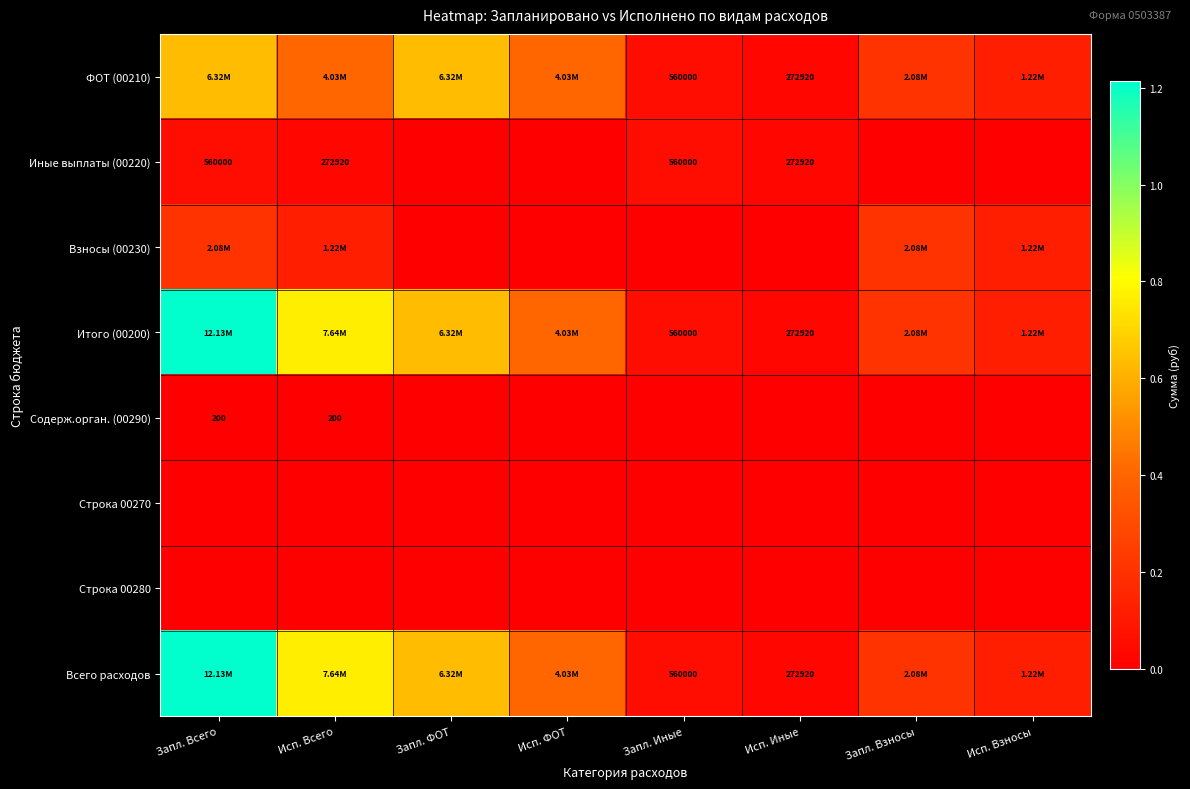

Rank the series by their maximum value, from highest to lowest.

Итого (00200), Всего расходов, ФОТ (00210), Взносы (00230), Иные выплаты (00220), Содерж.орган. (00290), Строка 00270, Строка 00280